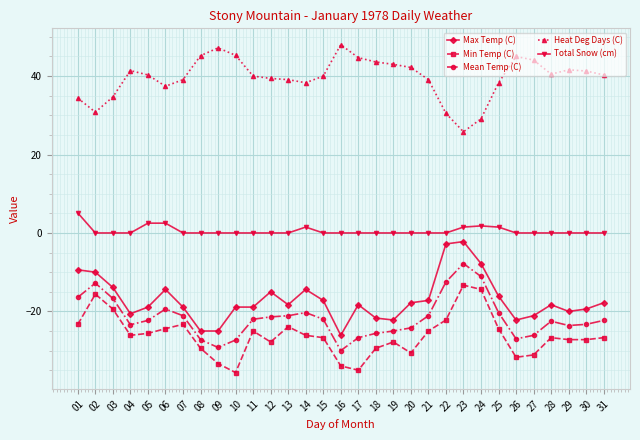

The value of Max Temp (C) at 12 is -15.0. True or false?

True